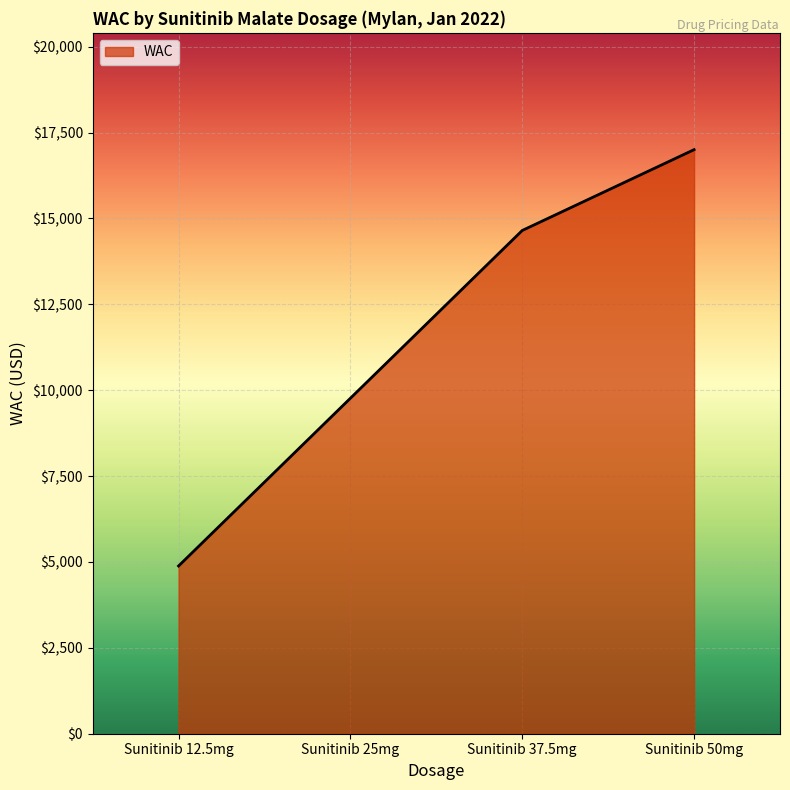

How many lines are shown in the chart?

1